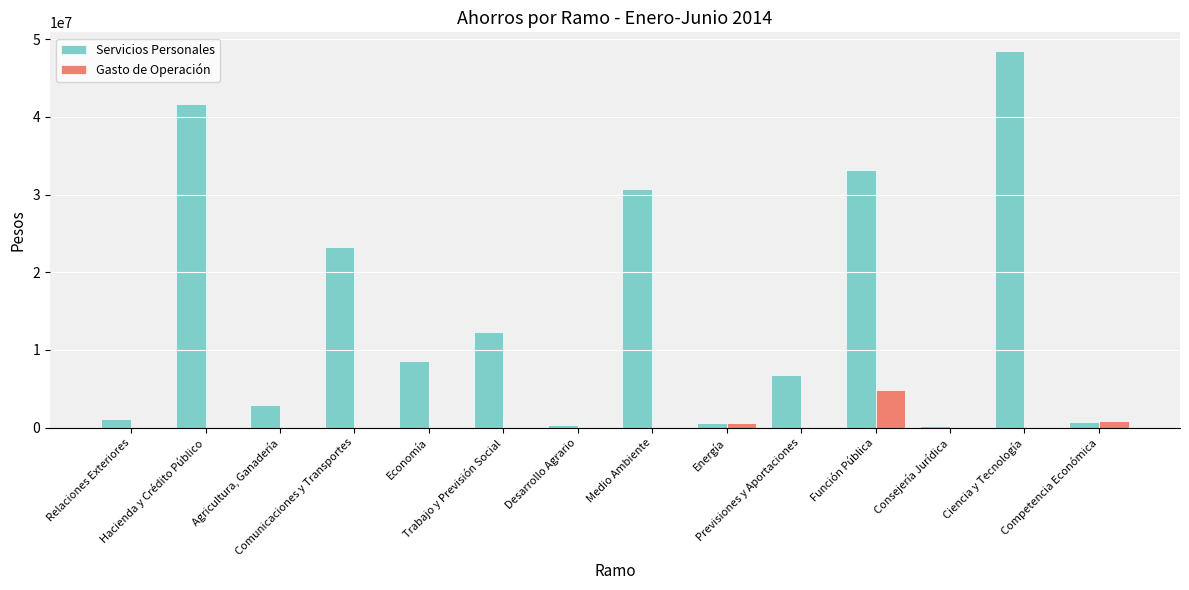

What is the maximum value shown in the chart?

48466535.0